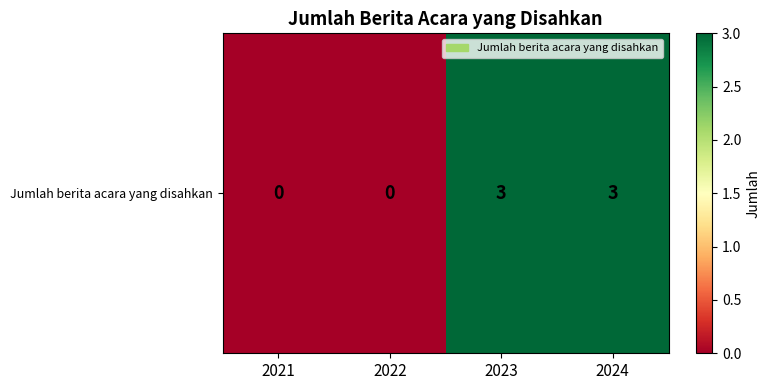

What is the ratio of the value at 2023 to the value at 2024?

1.0